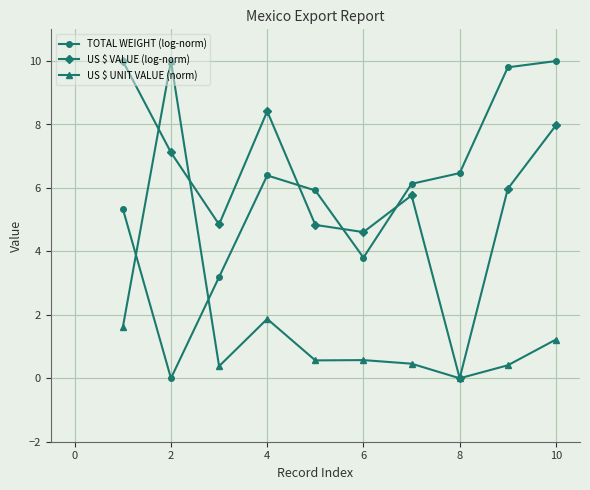

True or false: TOTAL WEIGHT (log-norm) has more than 0 interior local peaks.

True